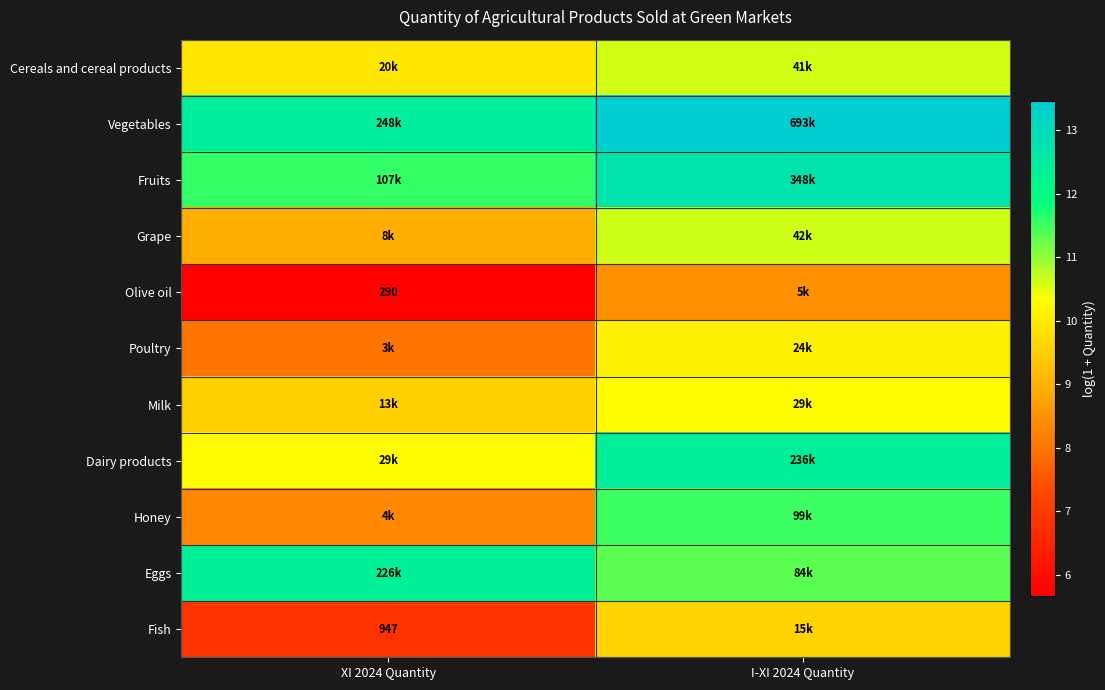

True or false: Cereals and cereal products has a value of 14.3 at XI 2024 Quantity.

False